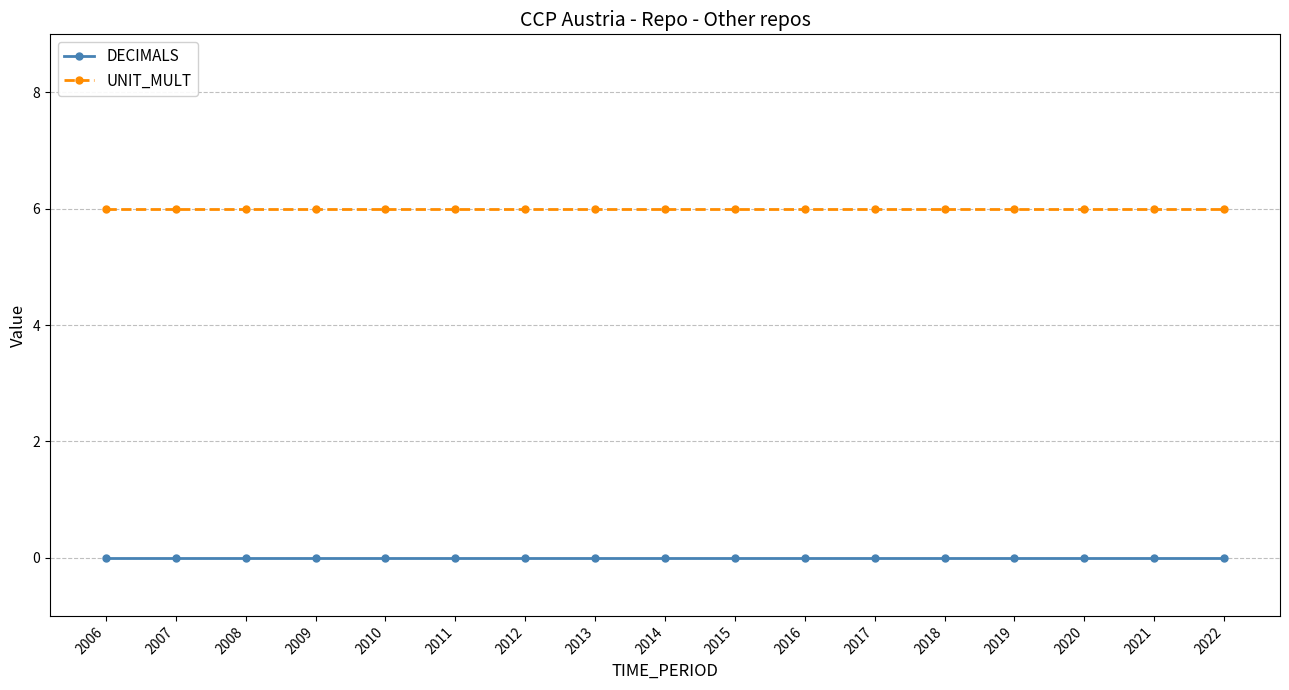

What is the highest value of the UNIT_MULT series?

6